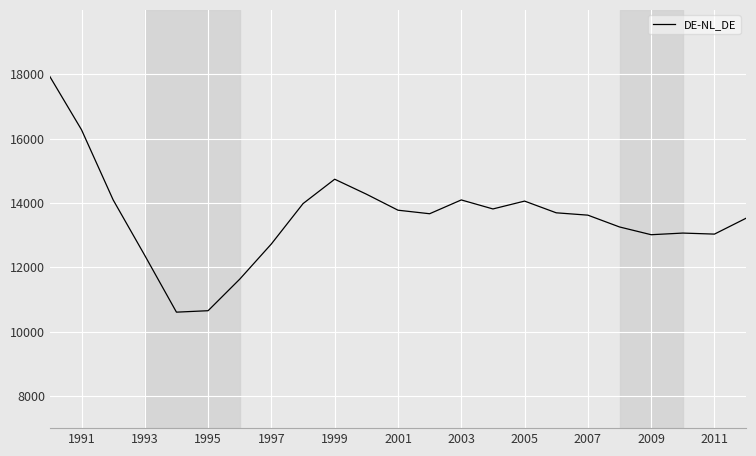

What is the difference between the maximum and minimum values?

7322